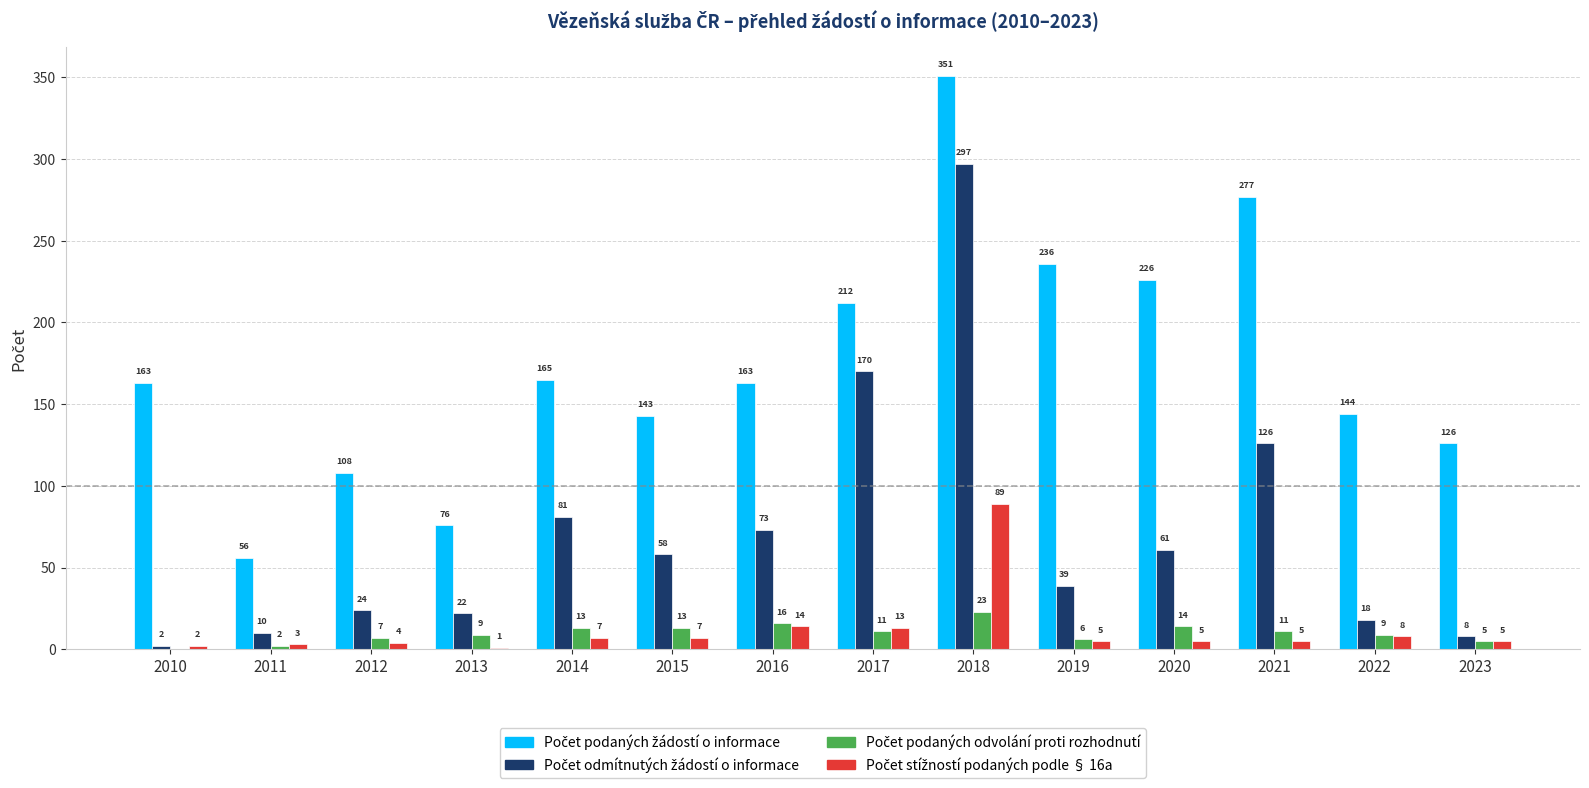

What is the total value across all series at 2011?

71